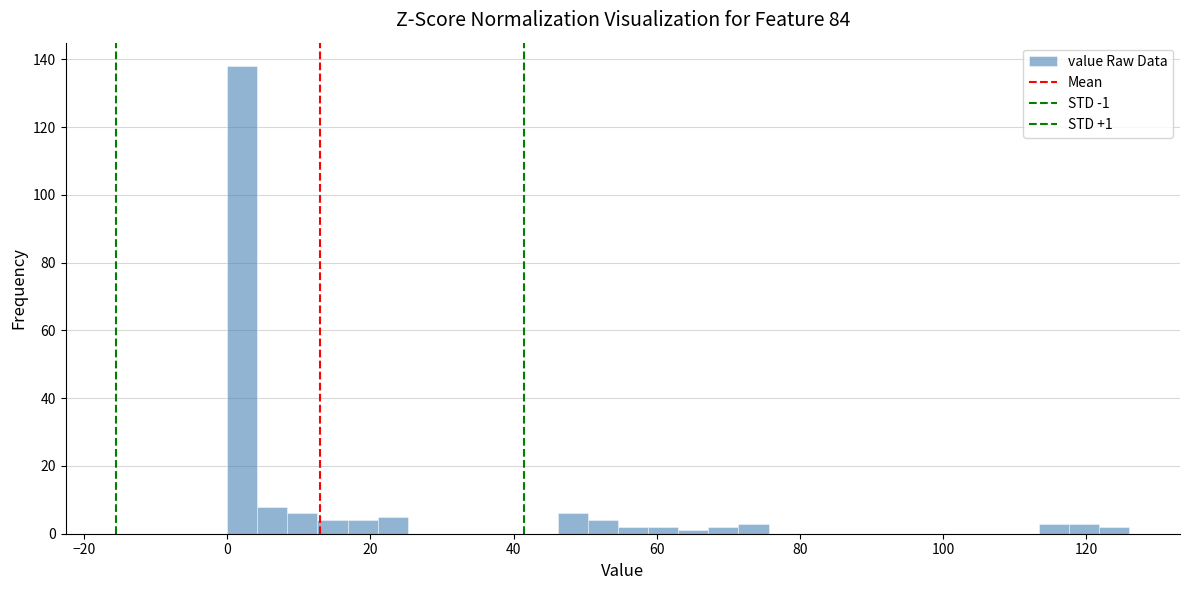

Read against the x-axis, roughly where is the centre of the tallest bar?

2